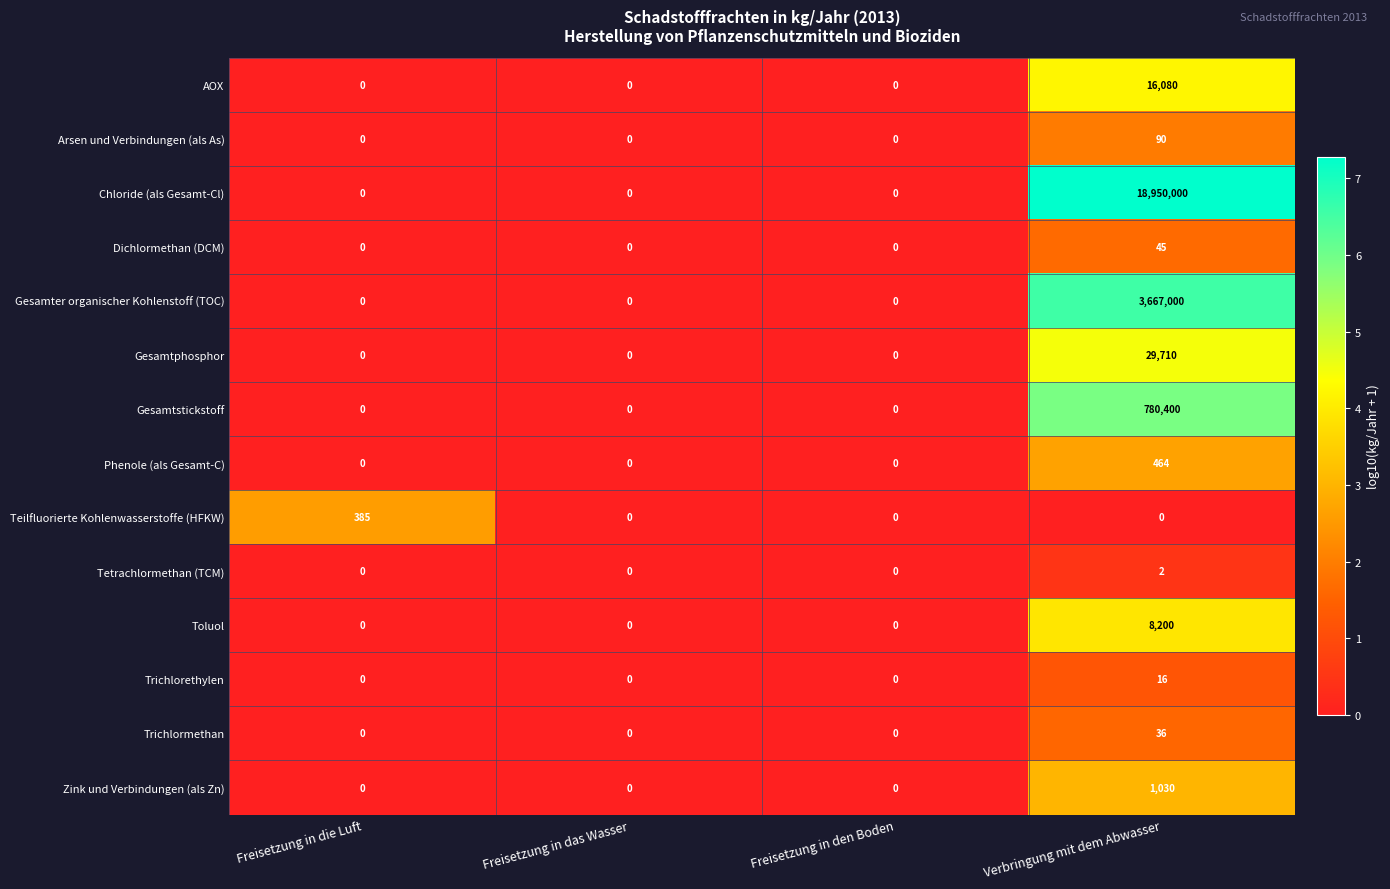

Which series has the largest range (max minus min)?

Chloride (als Gesamt-Cl)